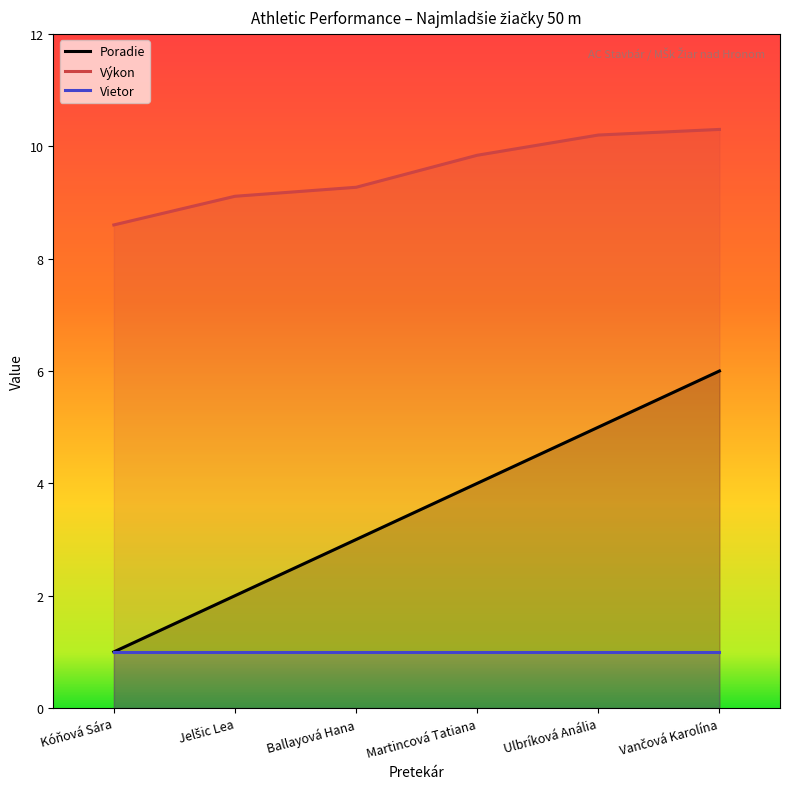

How many lines are shown in the chart?

3